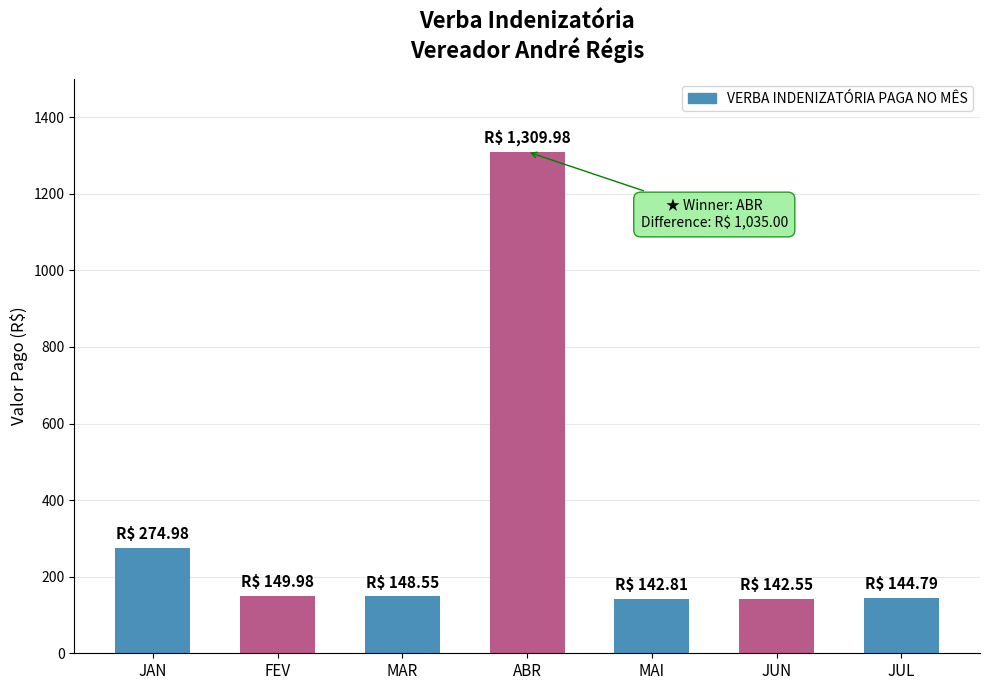

What is the value of the 7th bar from the left?

144.8